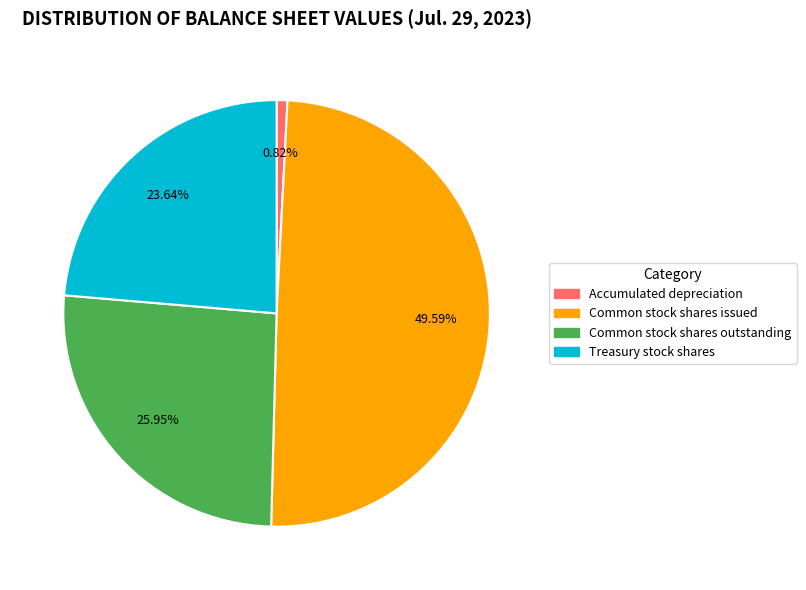

Which category has the smallest portion of the pie?

Accumulated depreciation